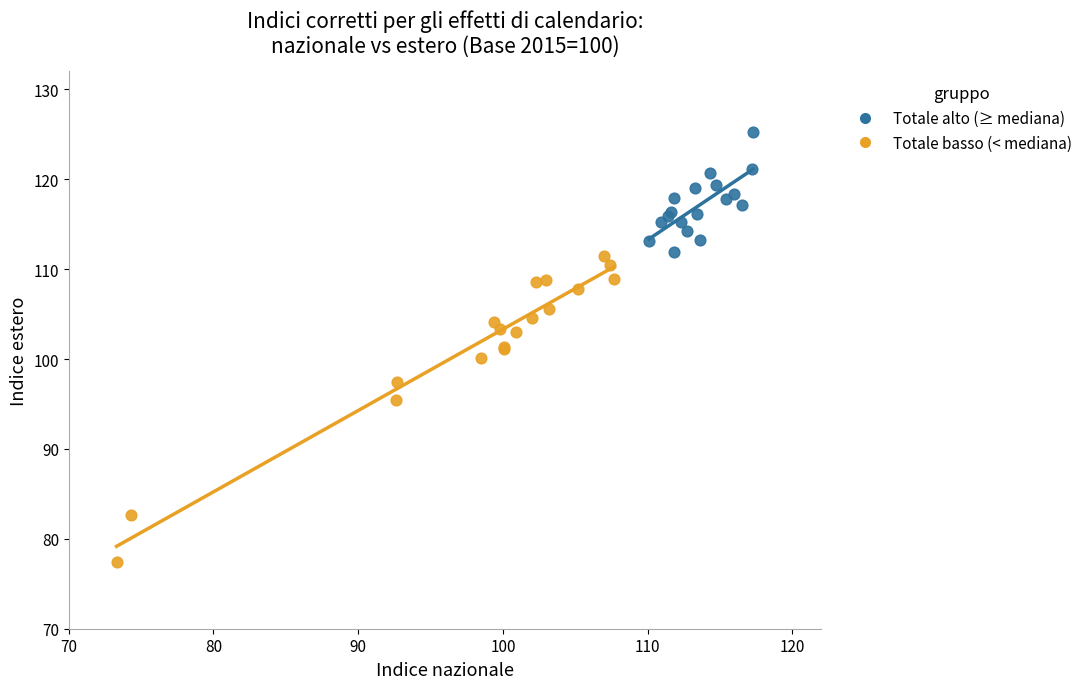

Which series contains the highest Y value?

Totale alto (≥ mediana)